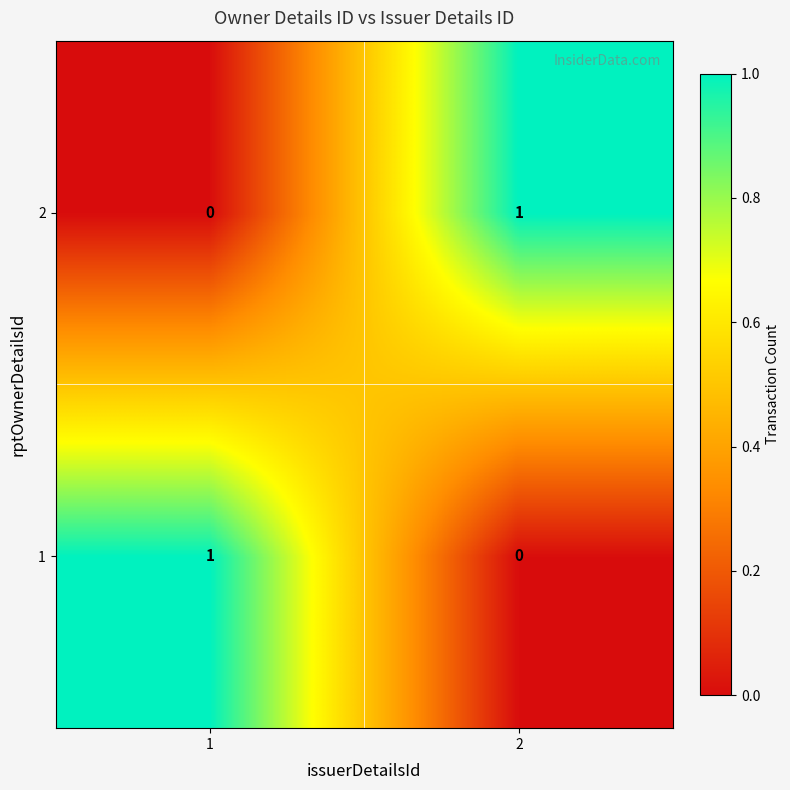

At 1, list the series in order from largest to smallest.

1, 2